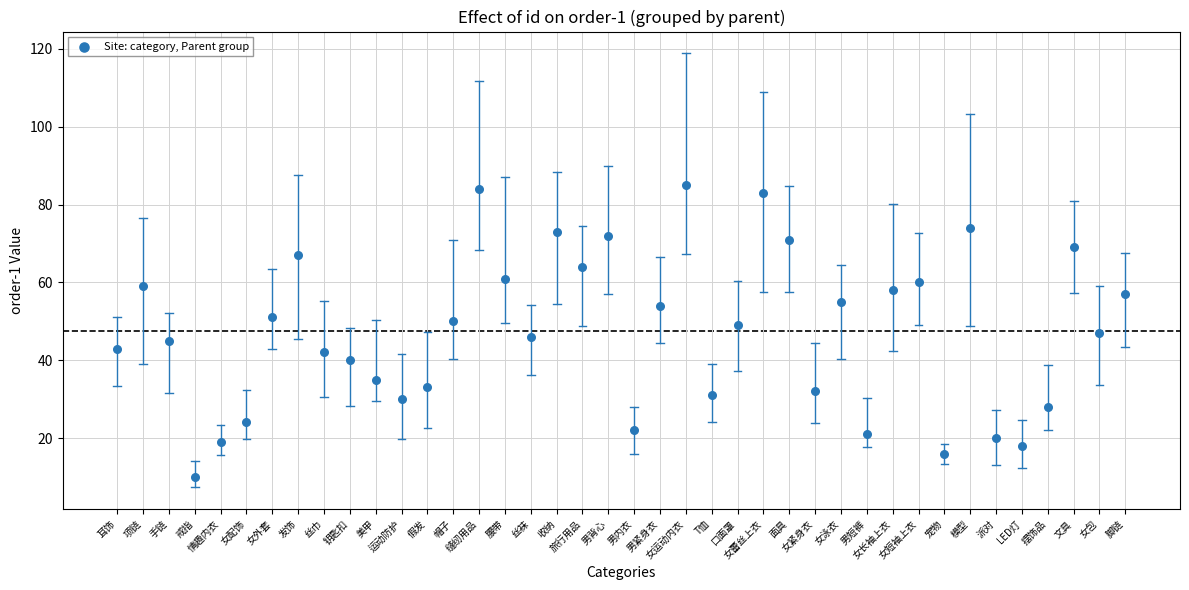

What is the range of Y values (max minus min)?

75